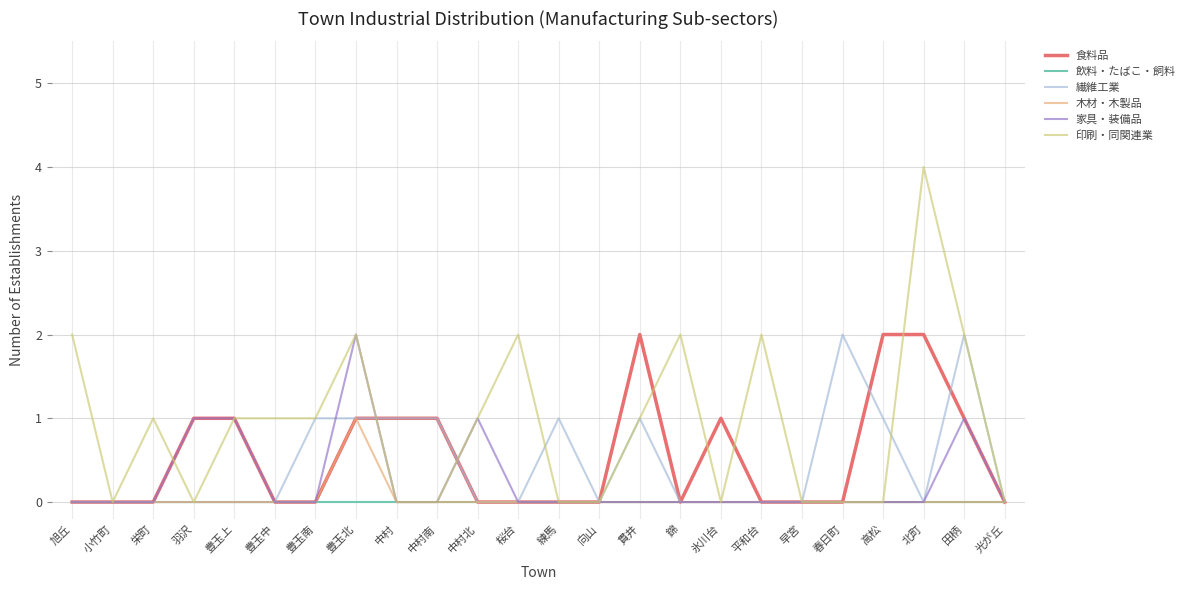

Does the chart have visible grid lines?

Yes